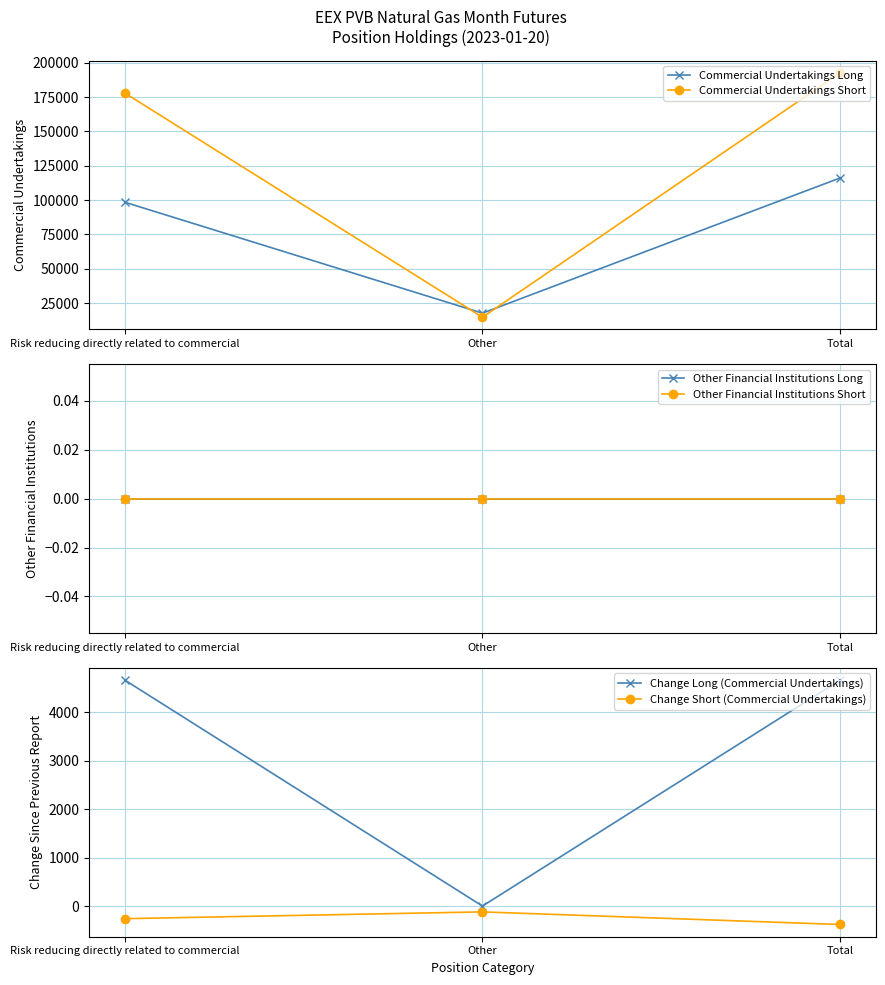

List the labels in order of Commercial Undertakings Long value, largest first.

Total, Risk reducing directly related to commercial, Other